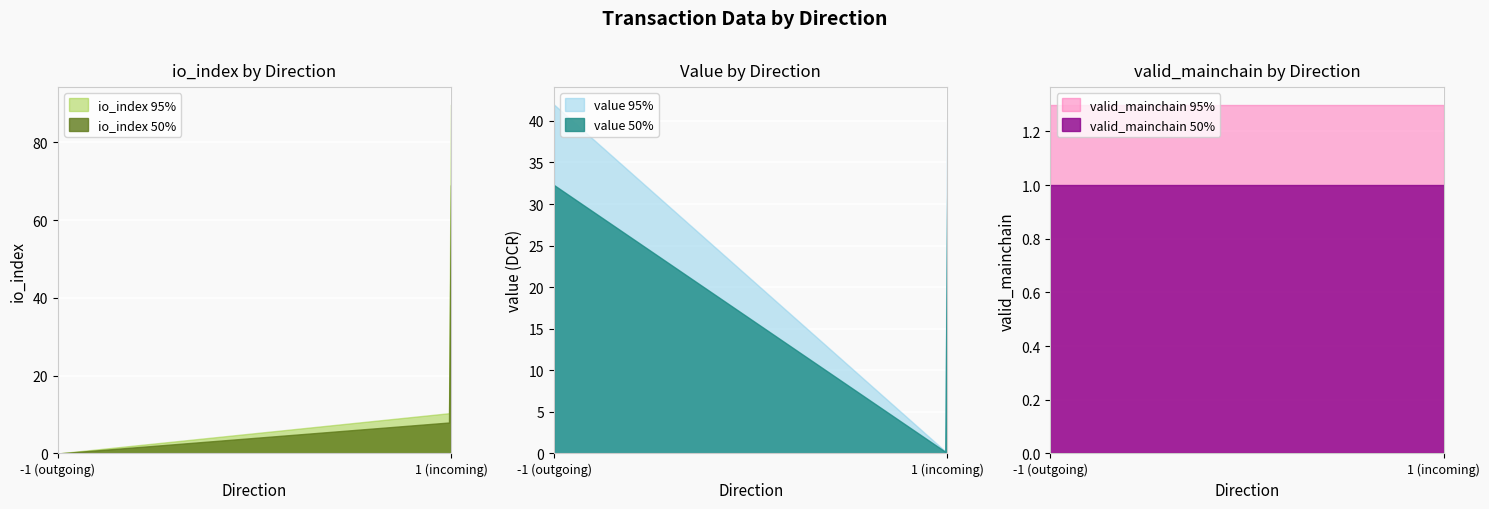

Is the value of value at 1 (Regular) greater than the value of valid_mainchain at -1 (Ticket)?

No